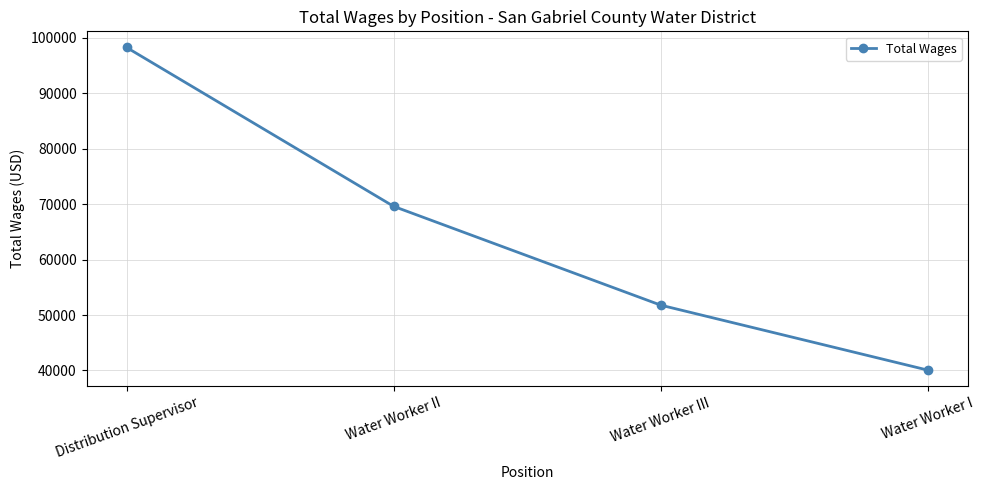

What is the difference between the maximum and minimum values?

58205